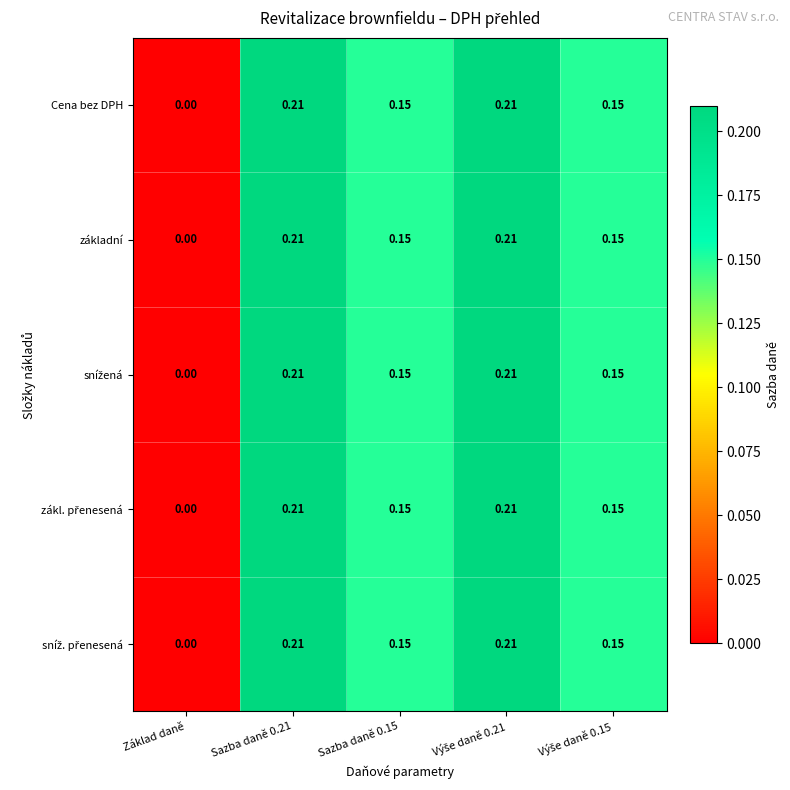

Which series has the widest spread of values?

Cena bez DPH